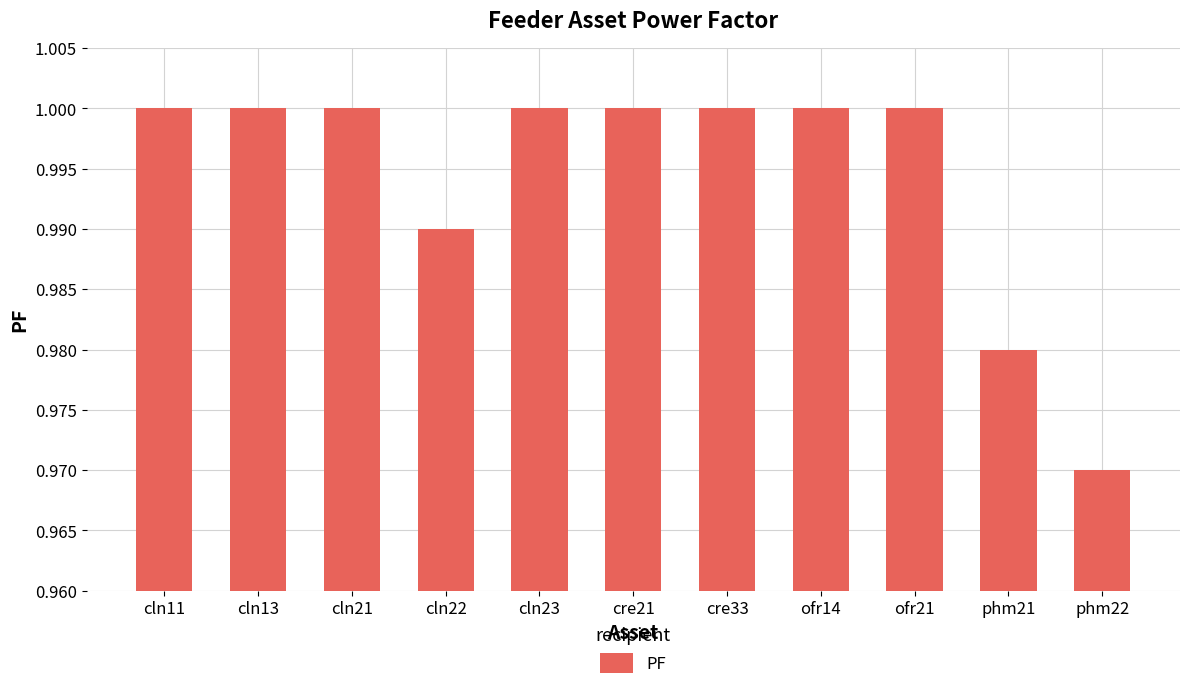

Which category has the lowest value across all series?

phm22